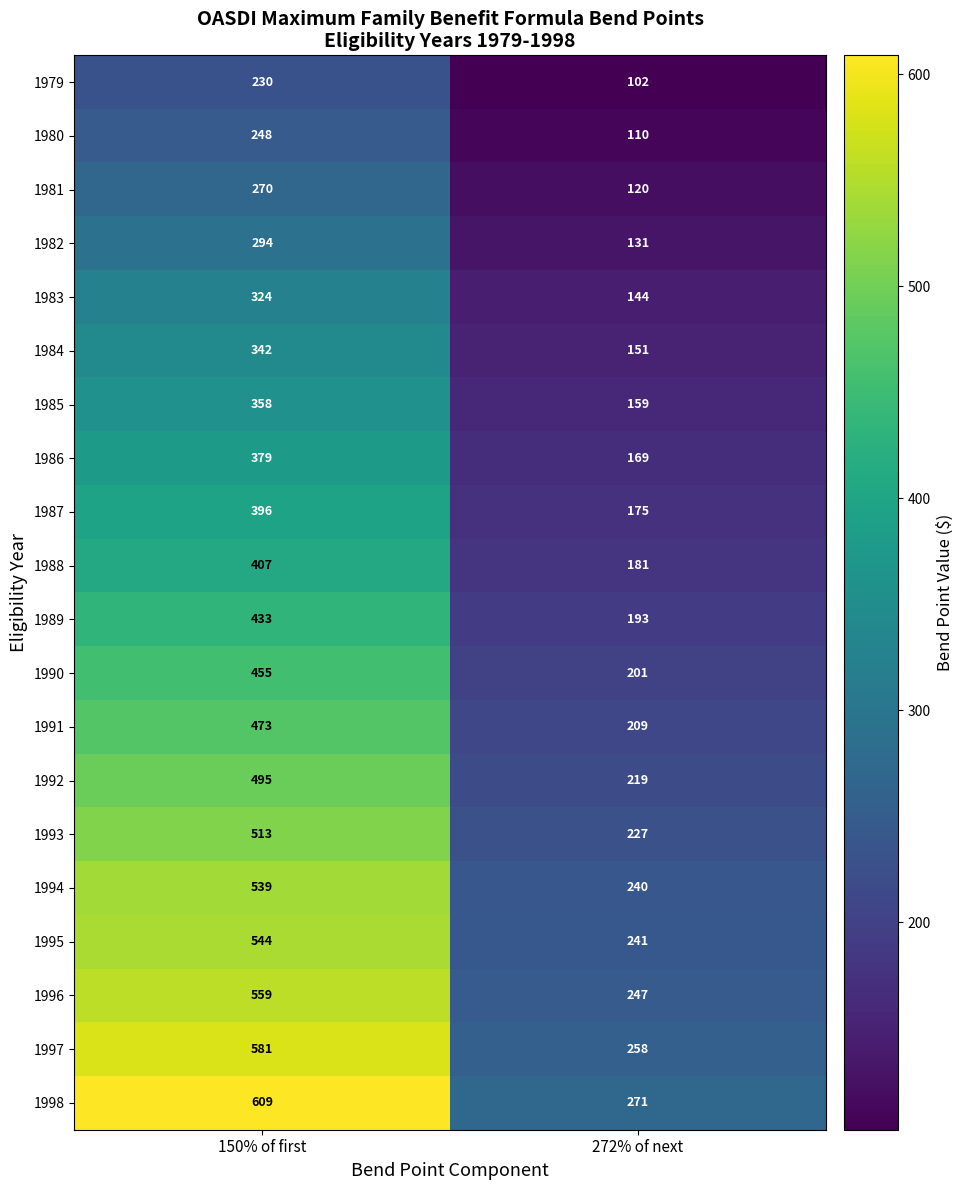

How many values in the 1997 series are below 581?

1